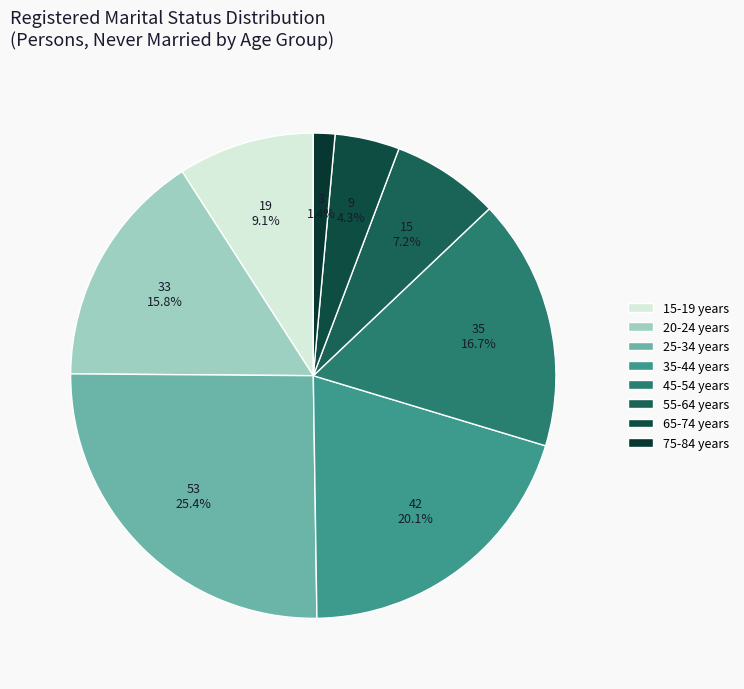

To the nearest percent, what is the difference between the largest and smallest slice percentages?

24%